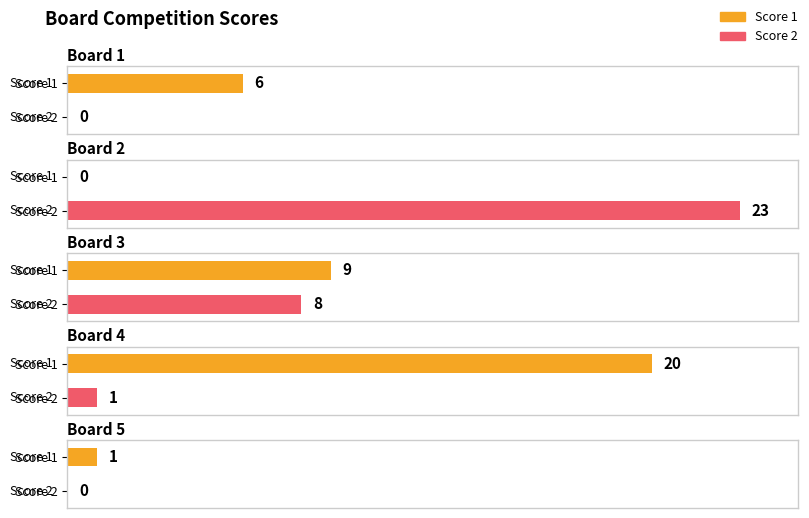

What is the sum of the Score 1 values at Board 3 and Board 5?

10